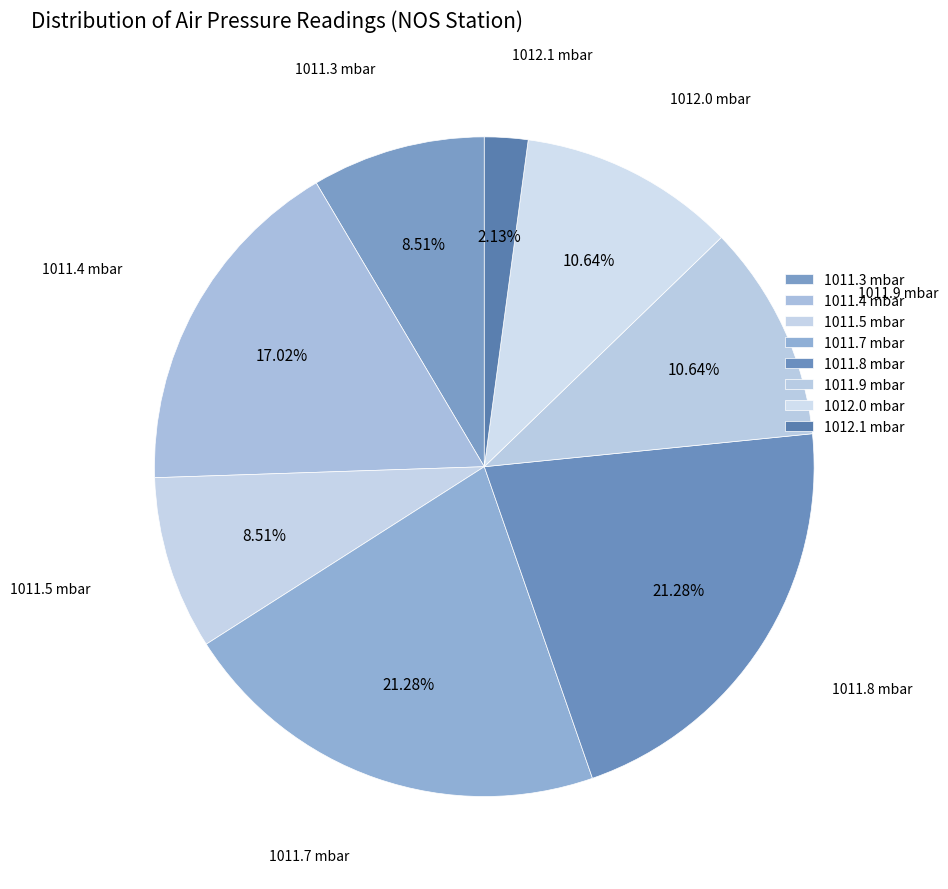

Is the sum of 1011.5 mbar and 1012.0 mbar greater than half?

No